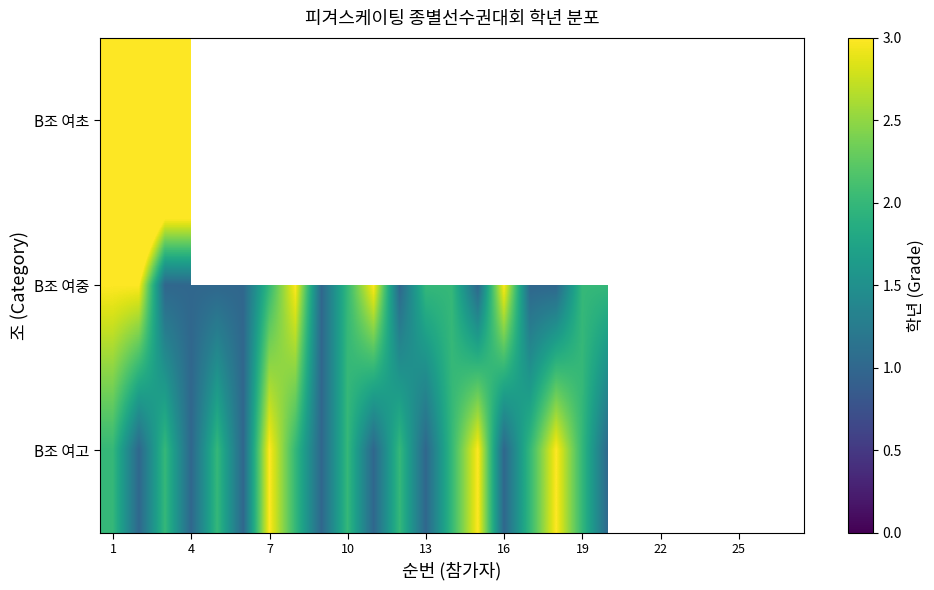

At which category is the sum across all series the highest?

1